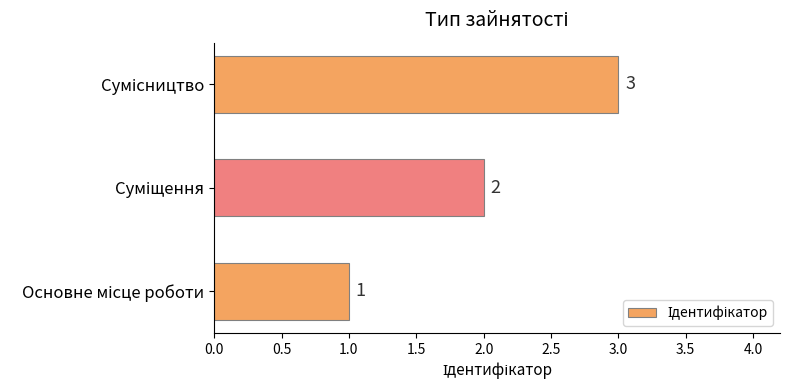

What is the sum of all values?

6